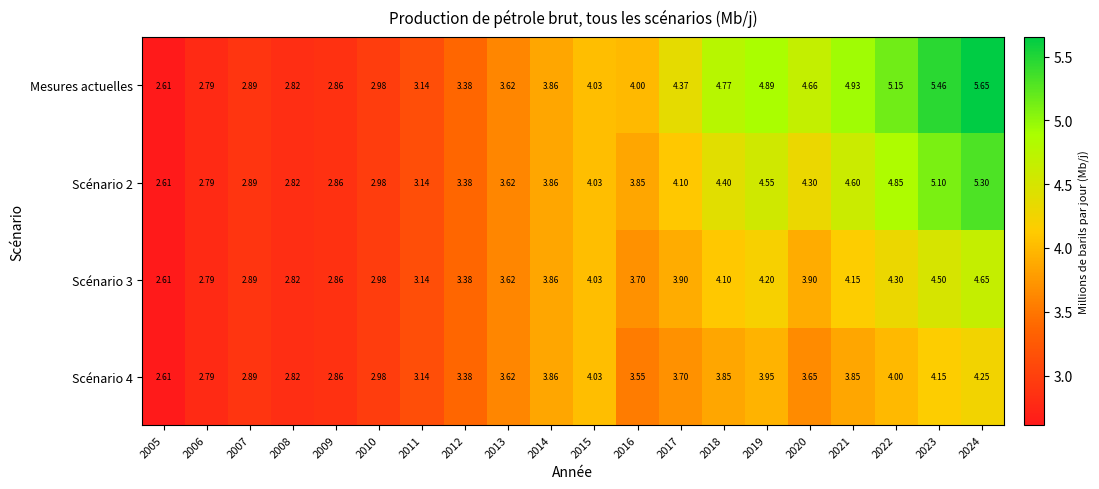

Which series has the largest total across all categories?

Mesures actuelles